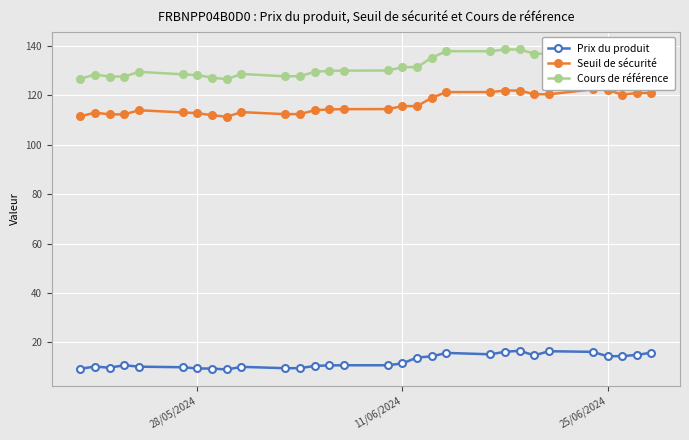

The value of Cours de référence at 24 is 27.9. True or false?

False